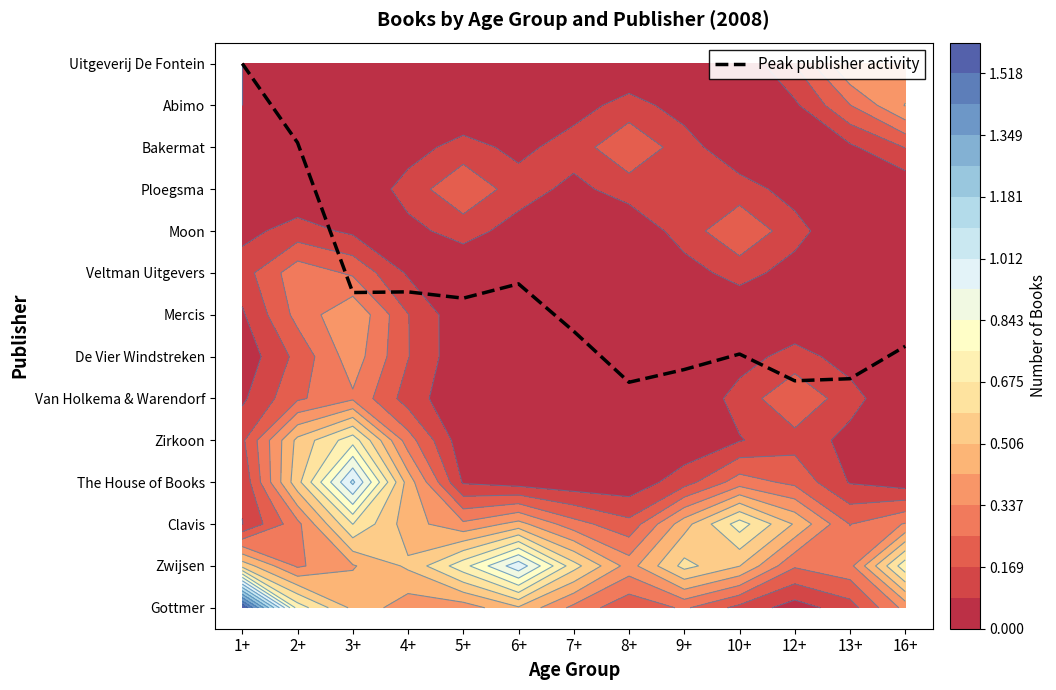

Is it true that the value at 6+ is 2.8?

False